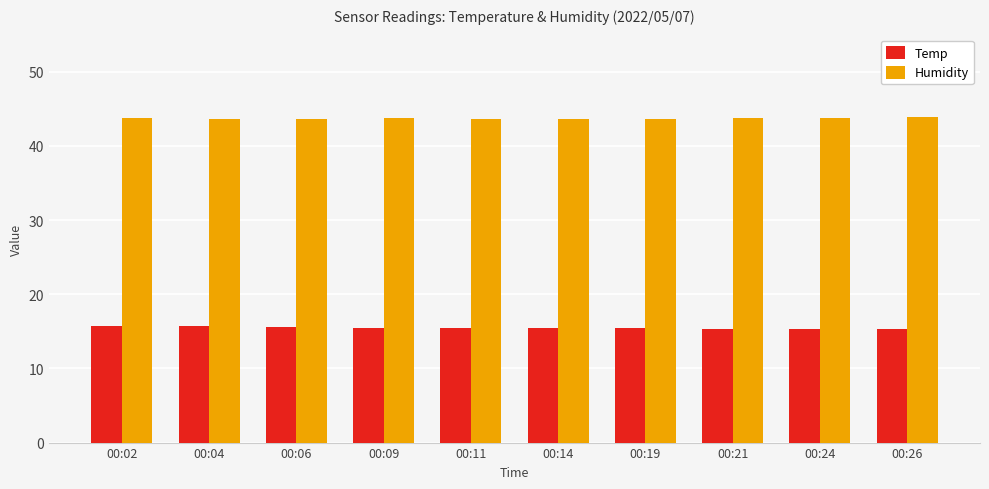

True or false: Temp has a value of 15.5 at 00:11.

True